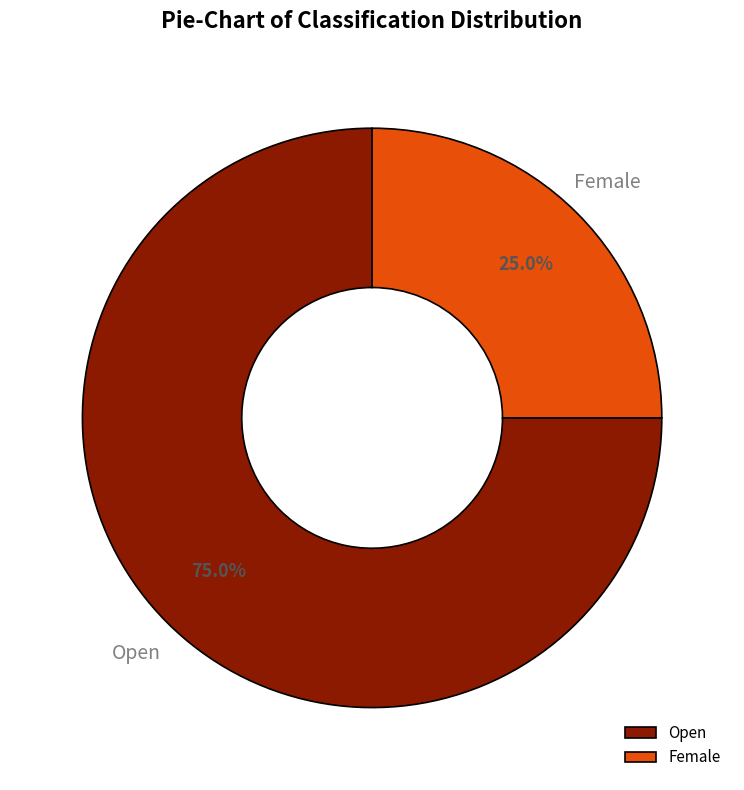

Is the sum of Female and Open greater than half?

Yes